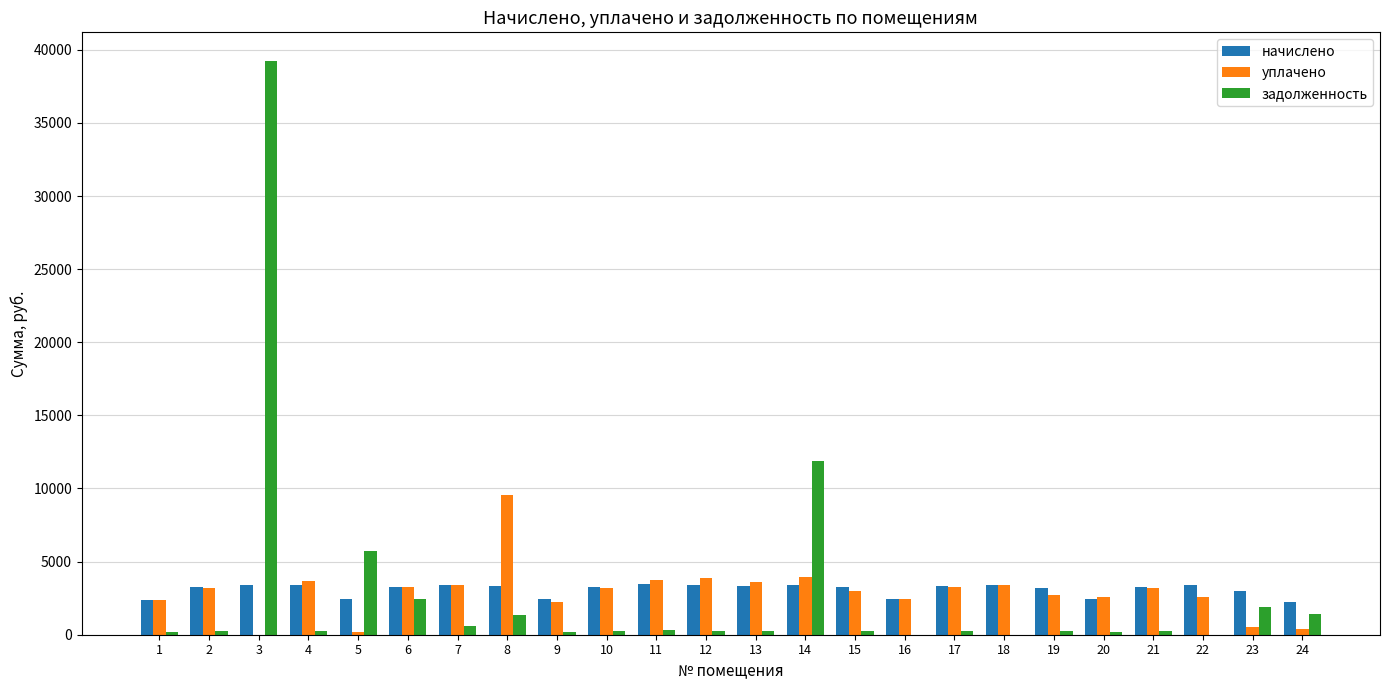

How many groups of bars are there?

24